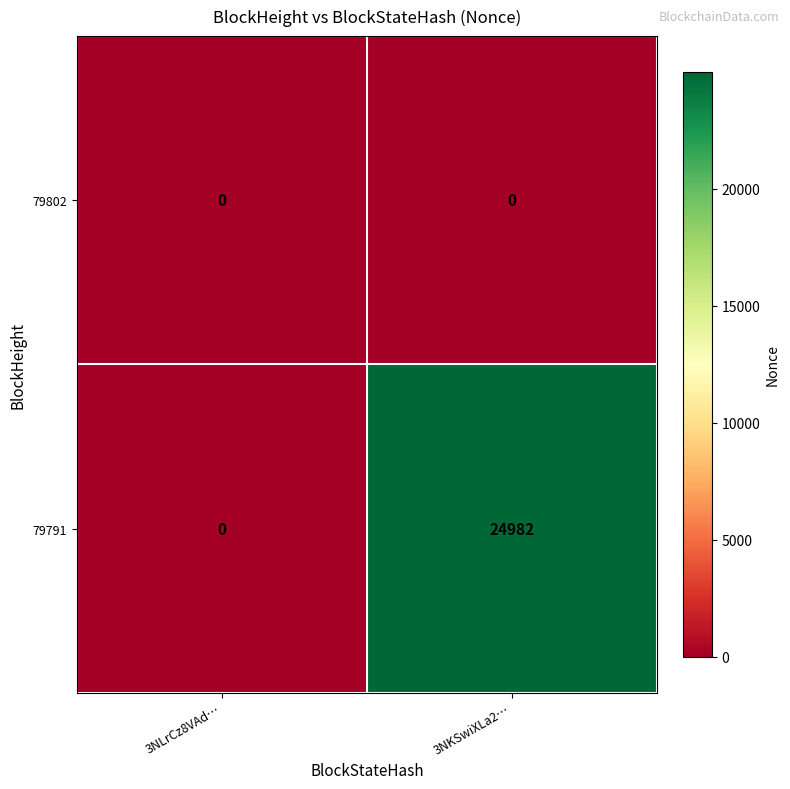

At which category is the sum across all series the highest?

3NKSwiXLa2…